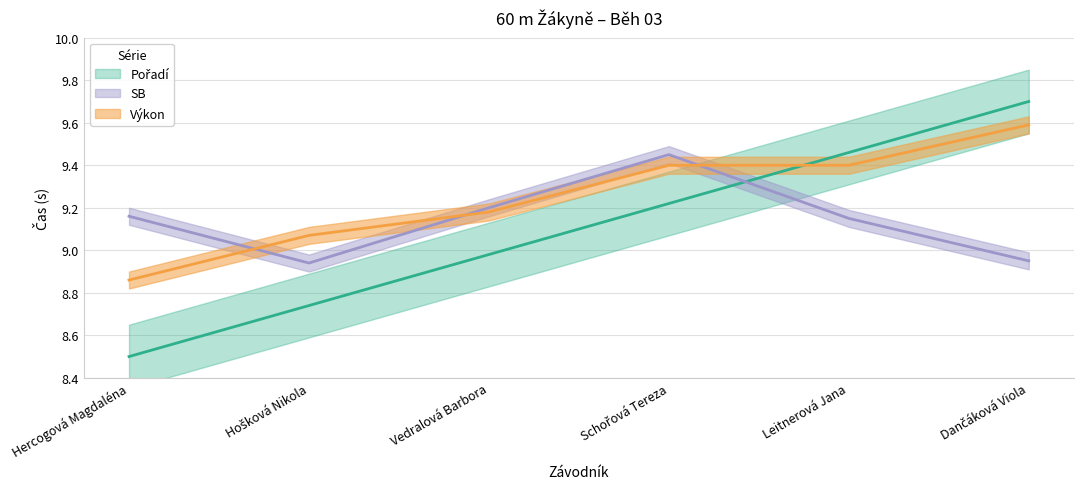

How many data points does each series have?

6